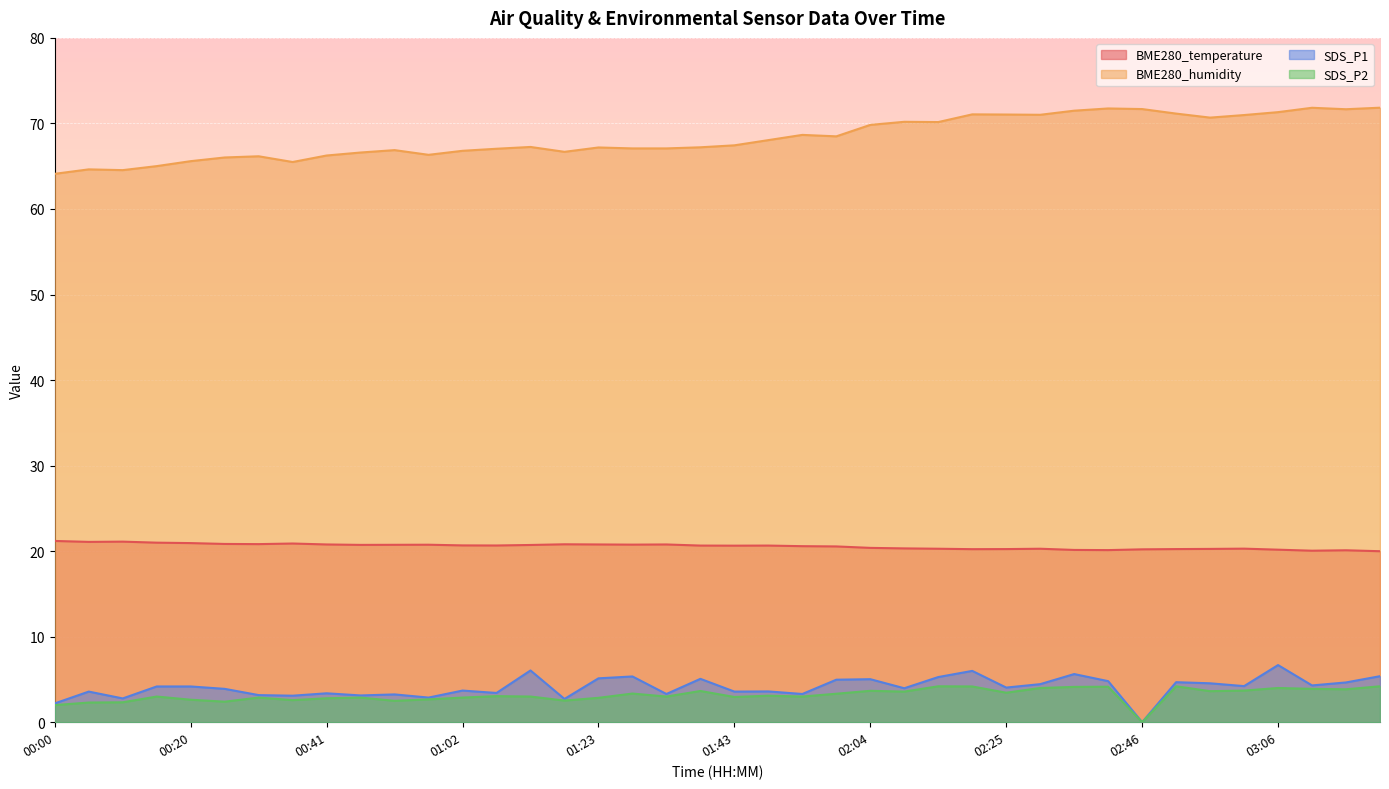

Rank the series by their maximum value, from highest to lowest.

BME280_humidity, BME280_temperature, SDS_P1, SDS_P2